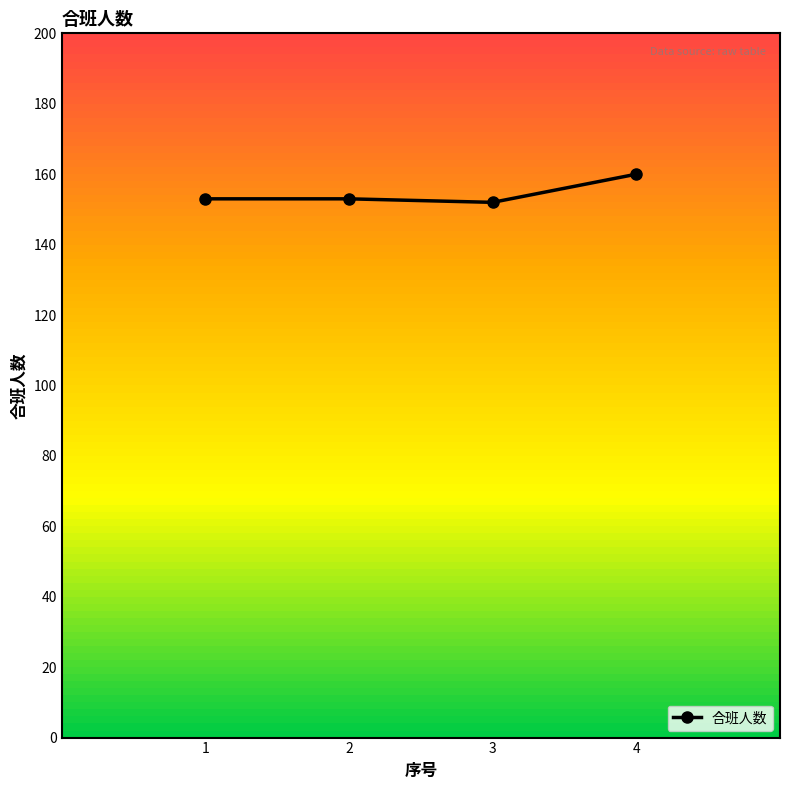

True or false: the data has more than 2 interior local peaks.

False